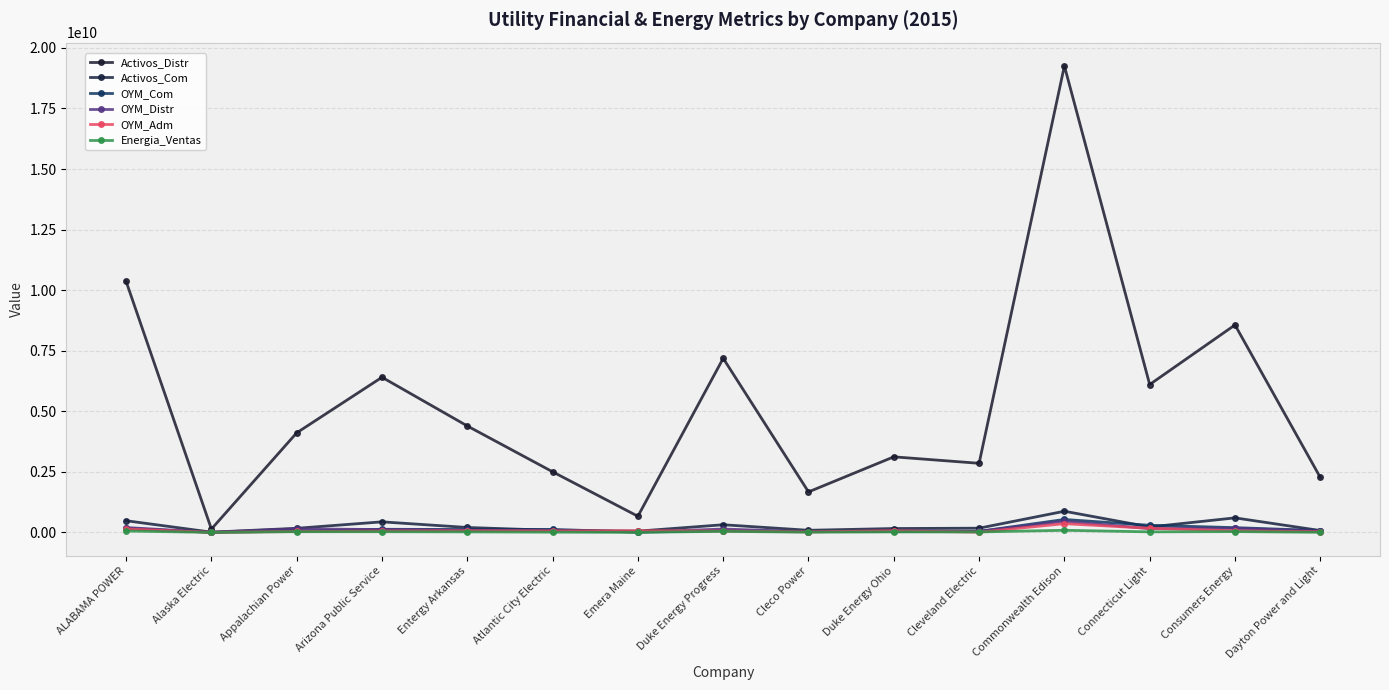

How many lines are shown in the chart?

6